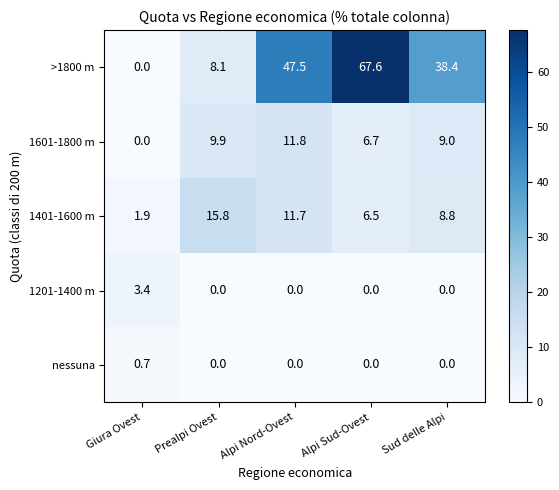

What is the spread (max minus min) of values at Alpi Nord-Ovest?

47.5